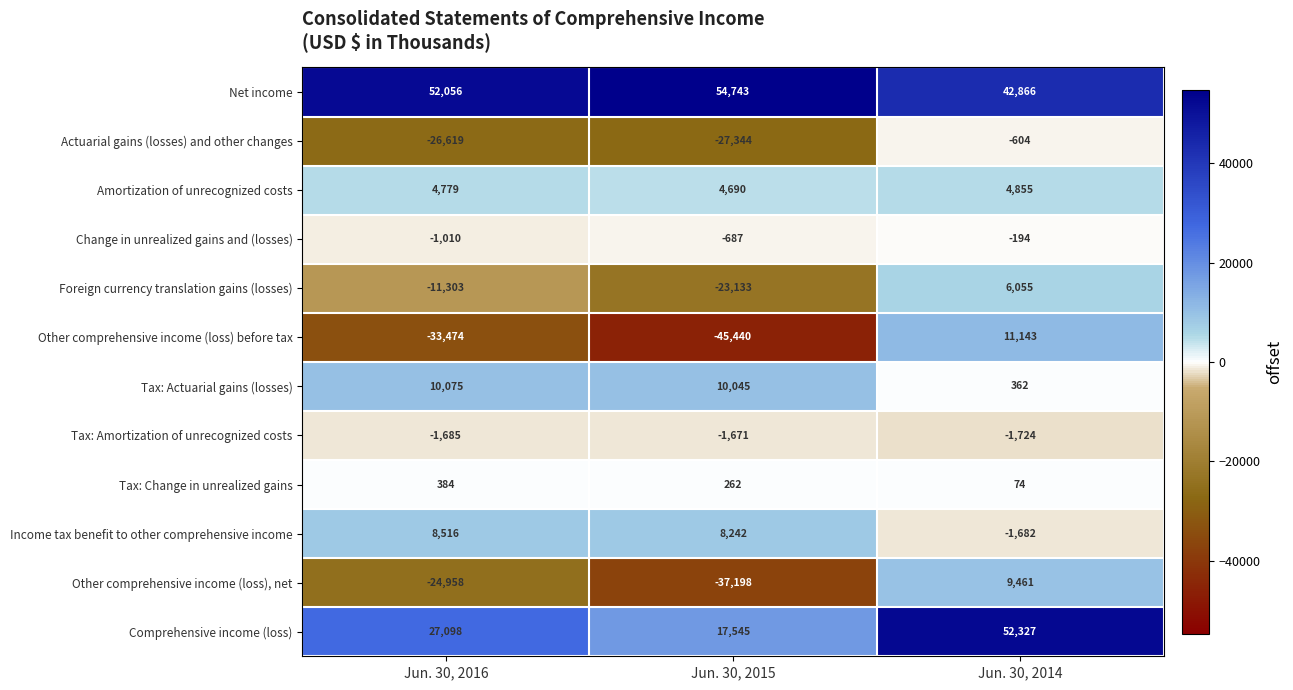

Which category has the lowest value across all series?

Jun. 30, 2015